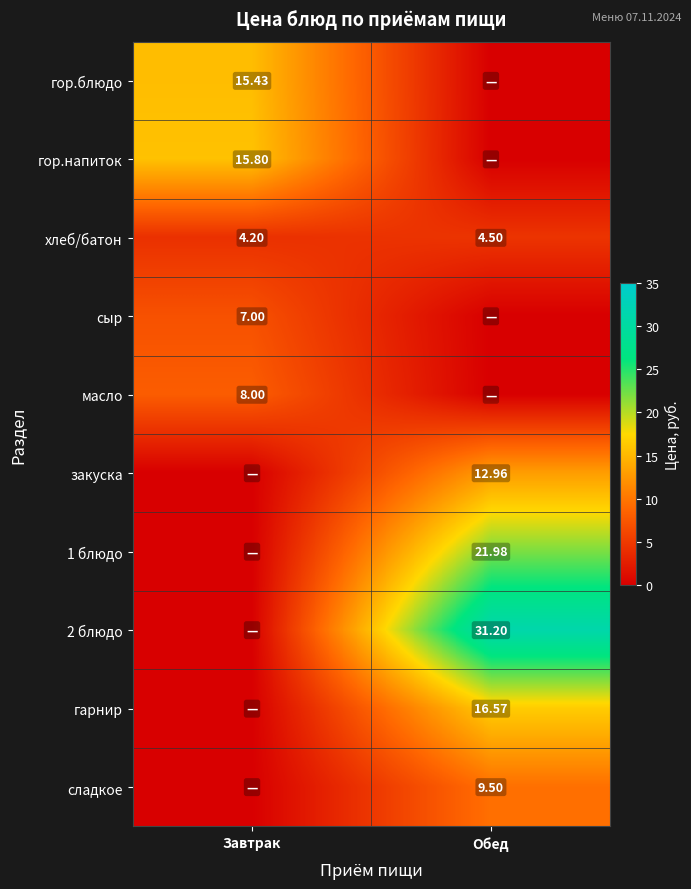

How many data points in гор.блюдо are above 15?

1